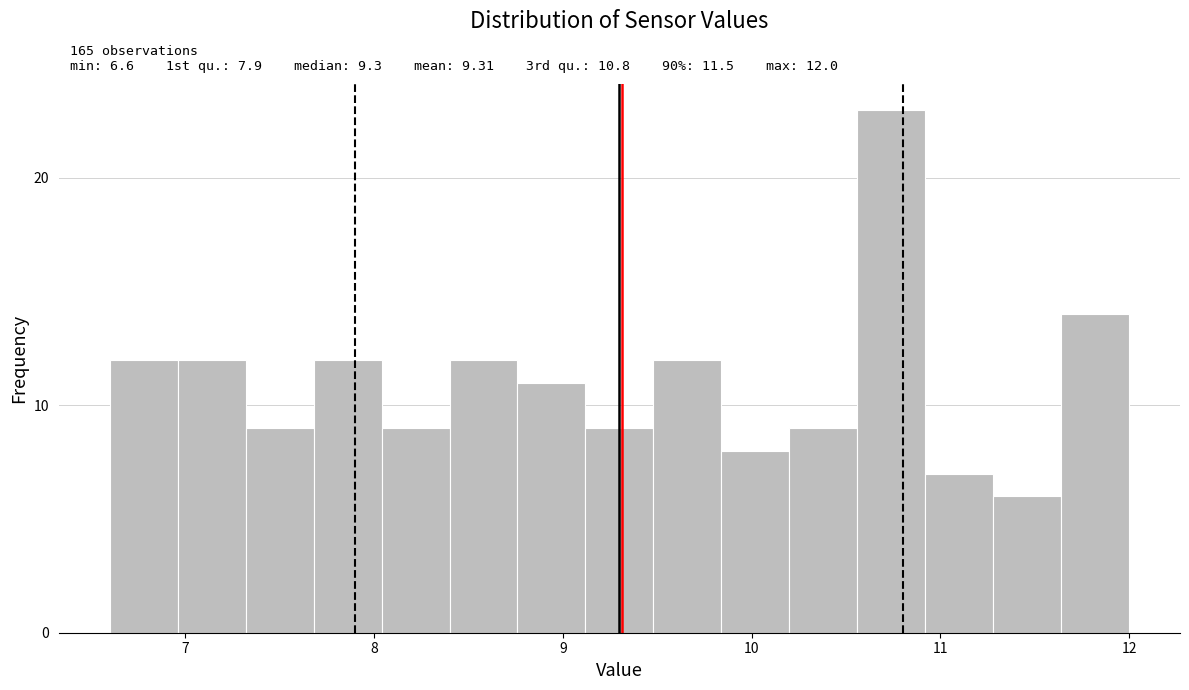

Around what value on the x-axis is the tallest bar? Give the approximate position of its centre, as read against the axis.

10.7